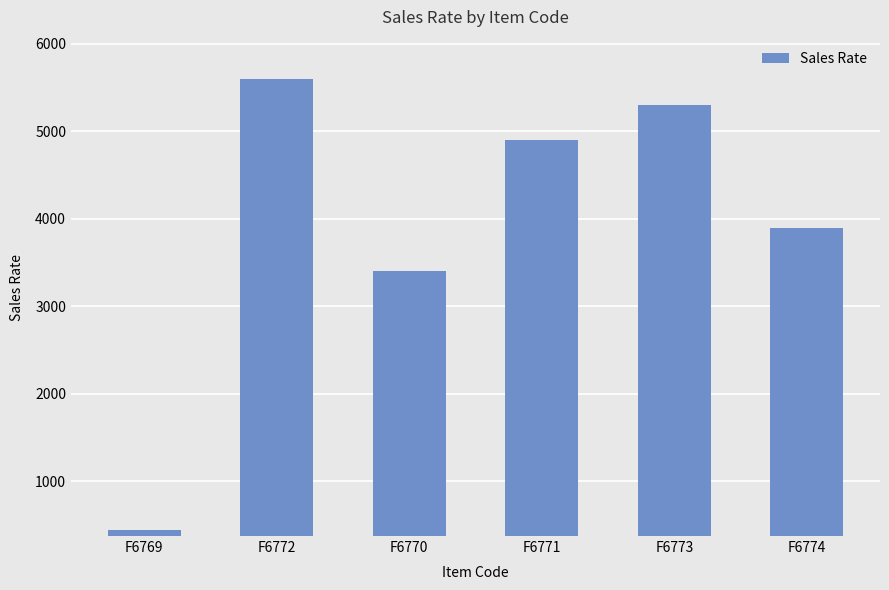

Reading right to left, list all the values displayed in this chart.

3900	5300	4900	3400	5600	440